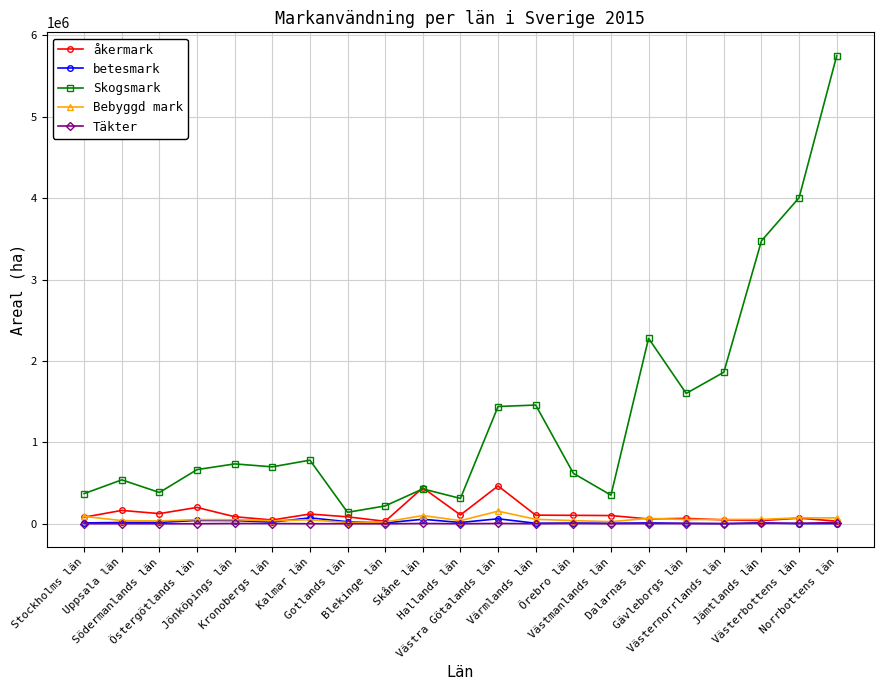

The value of åkermark at Östergötlands län is 201255. True or false?

True